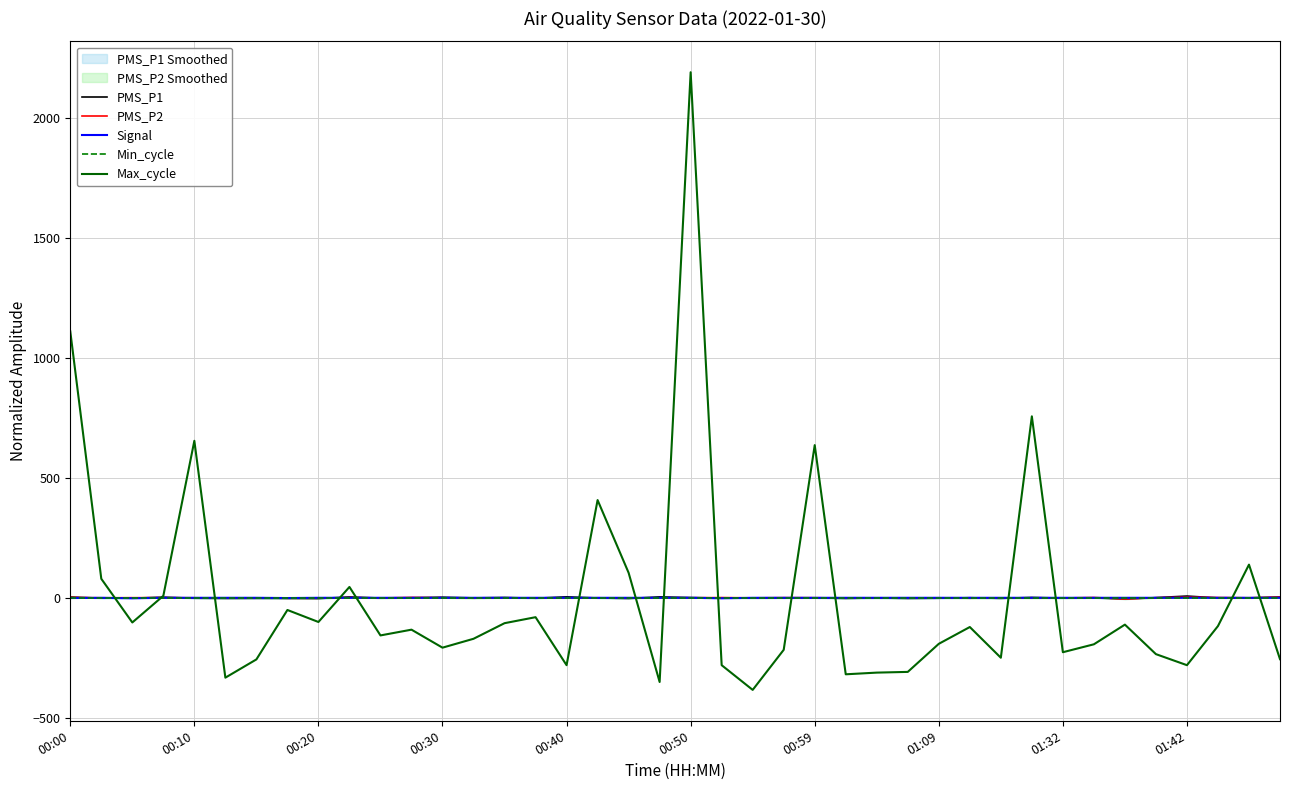

Does the chart display data point markers on the line(s)?

No